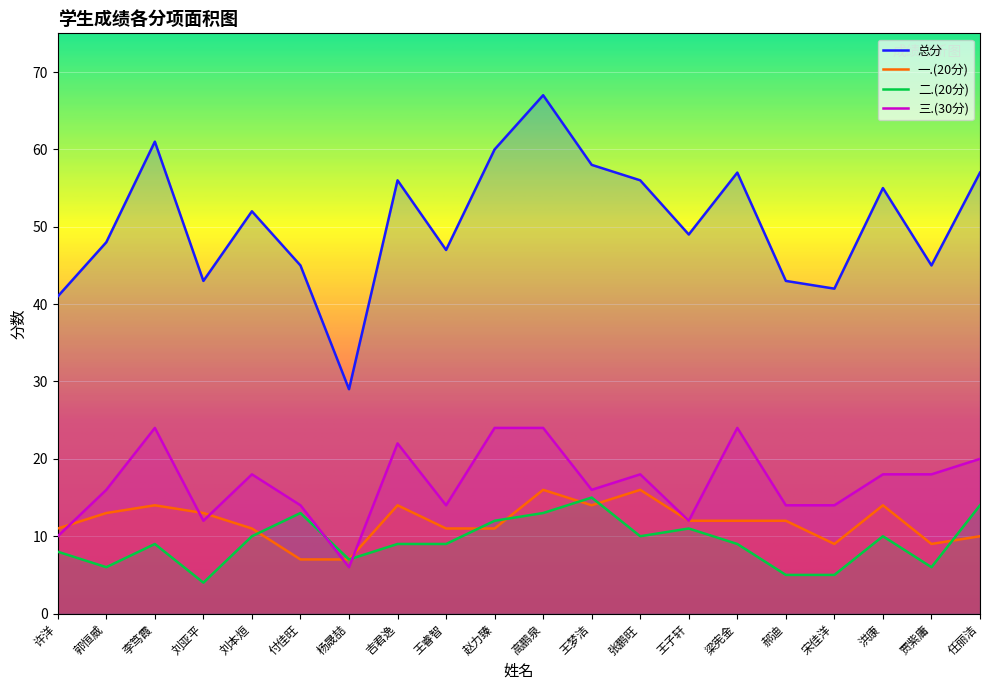

Which has a higher value, 刘本烜 or 任丽洁?

任丽洁